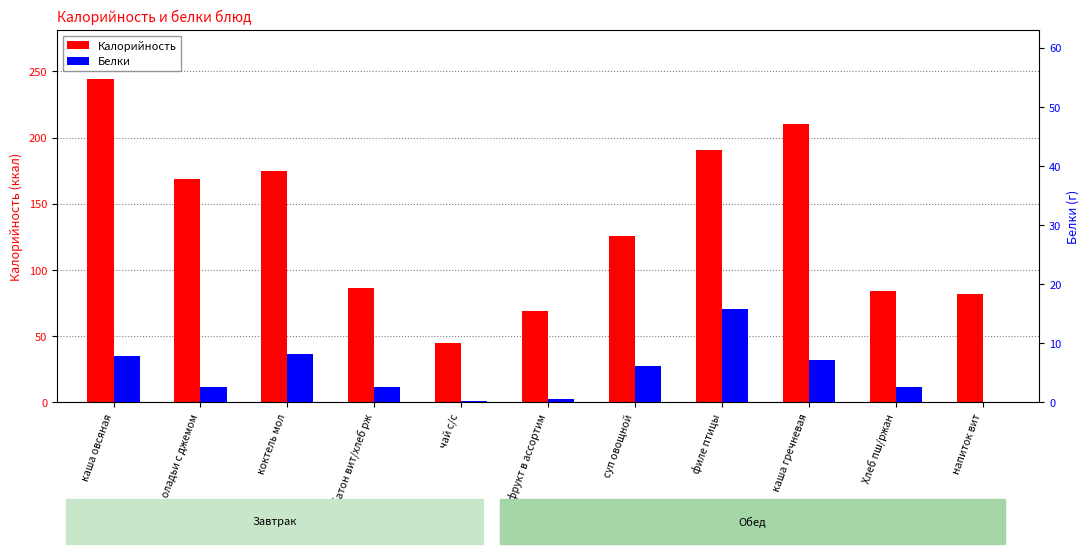

What is the difference between the maximum and minimum values in the Белки series?

15.8